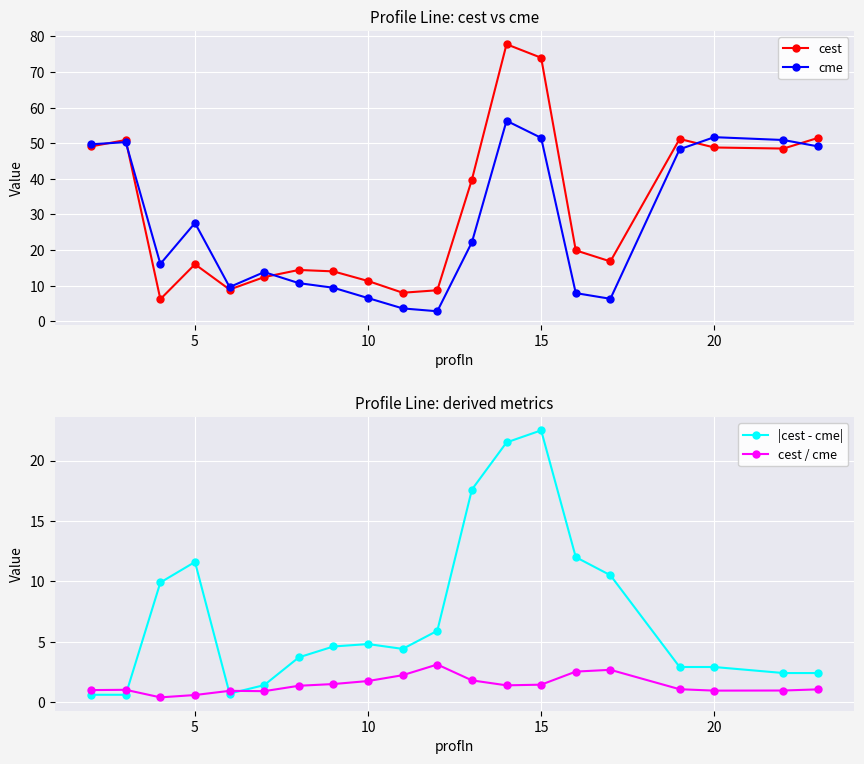

How many data points does each series have?

20